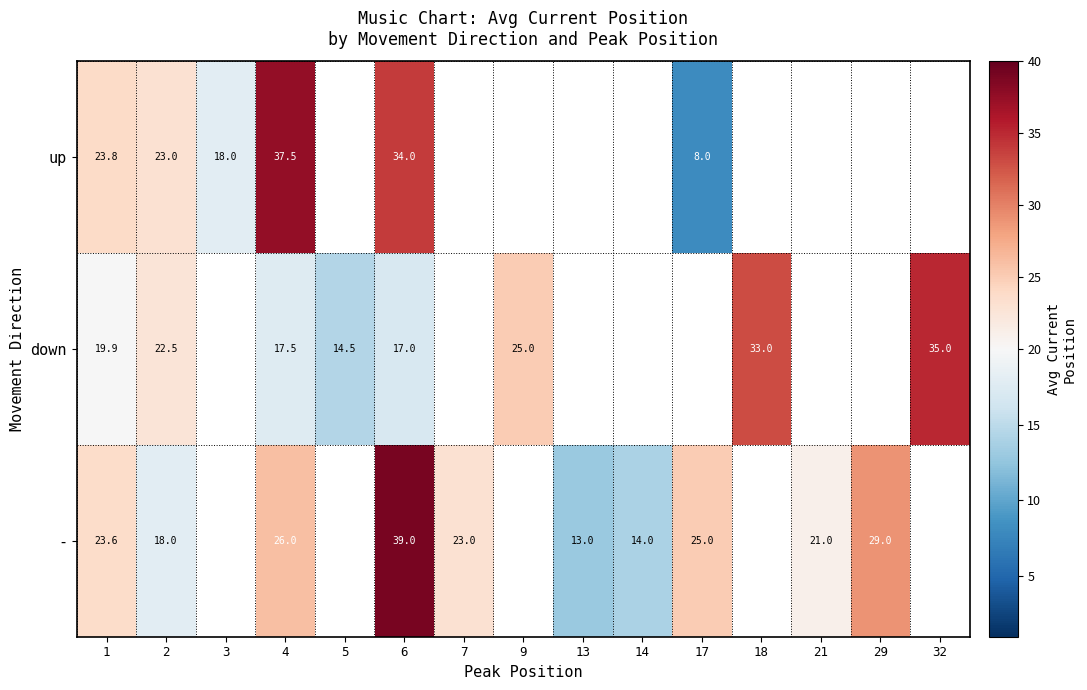

Is the value of - at 13 greater than the value of down at 6?

No